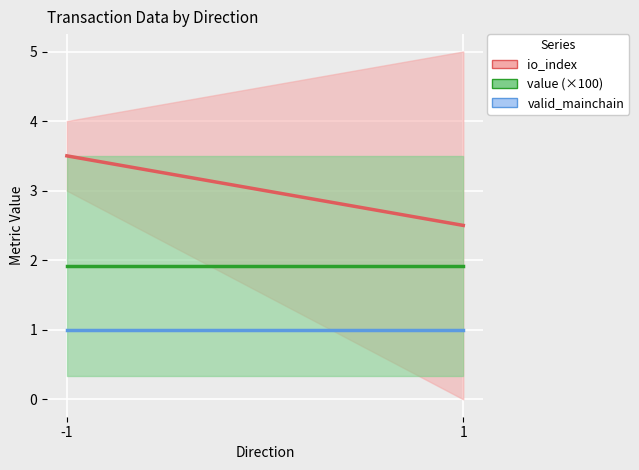

Reading right to left, list all the values displayed in this chart.

io_index: 1=2.5	-1=3.5
value (×100): 1=1.9	-1=1.9
valid_mainchain: 1=1.0	-1=1.0